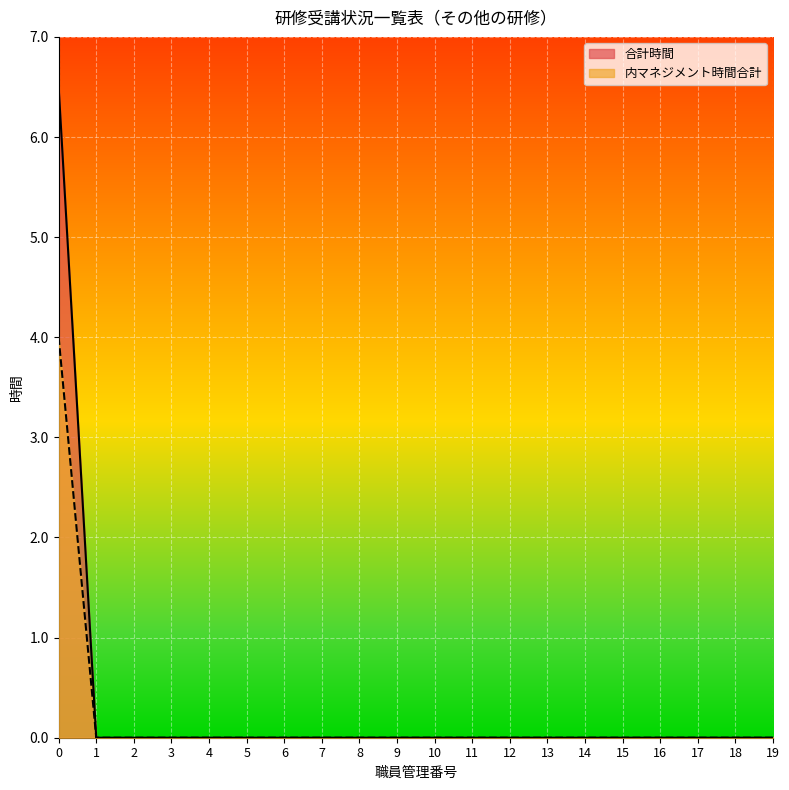

Which series has the widest spread of values?

合計時間